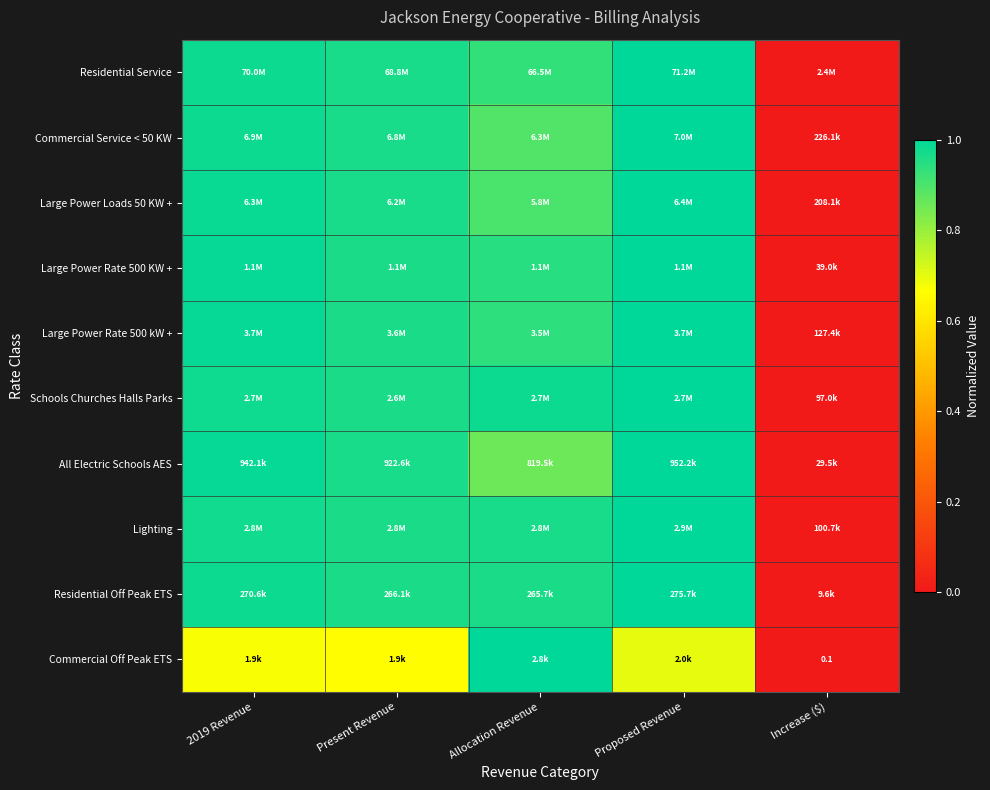

How many categories are shown in the chart?

5